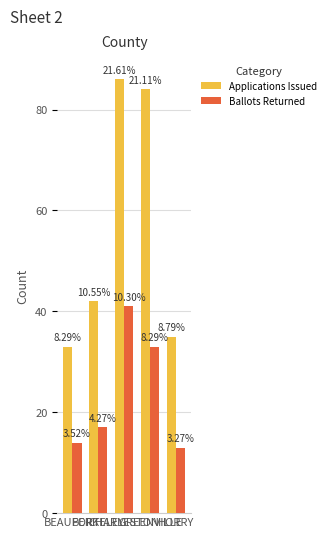

What are all the series names shown in the legend?

Applications Issued, Ballots Returned